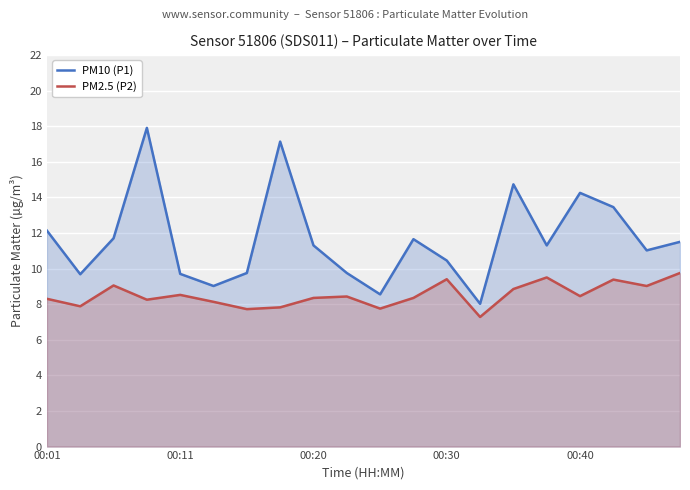

In PM2.5 (P2), how many points are lower than both neighbors (excluding endpoints)?

7